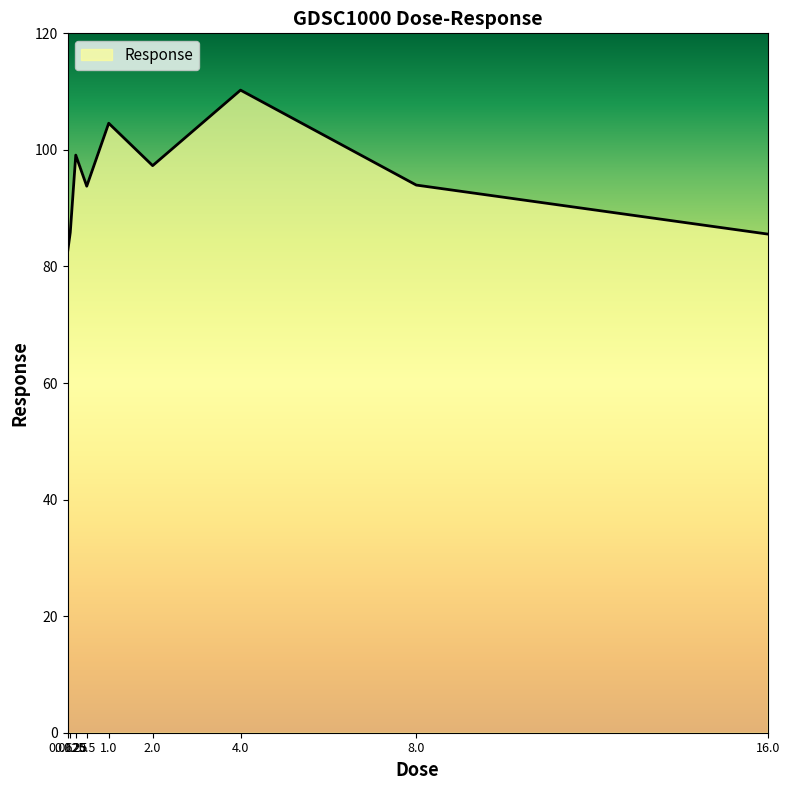

How many values are below 93?

3